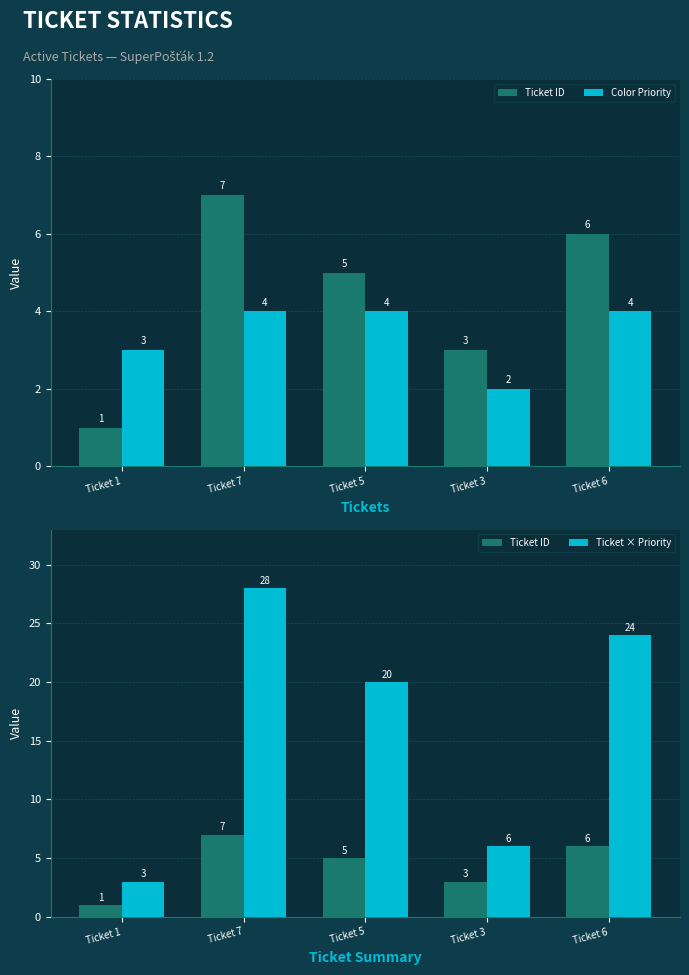

Reading right to left, what are all the values shown in this chart?

Ticket ID: Ticket 6=6	Ticket 3=3	Ticket 5=5	Ticket 7=7	Ticket 1=1
Color Priority: Ticket 6=4	Ticket 3=2	Ticket 5=4	Ticket 7=4	Ticket 1=3
Ticket × Priority: Ticket 6=24	Ticket 3=6	Ticket 5=20	Ticket 7=28	Ticket 1=3